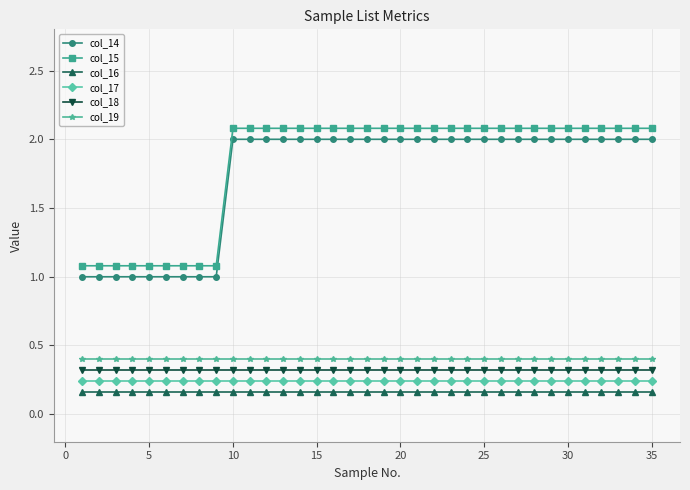

What is the value of the col_14 point at the 19th from the left?

2.0